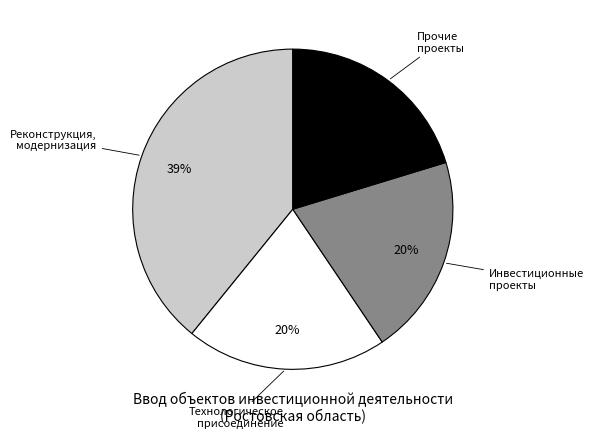

Does any single category account for the majority?

No